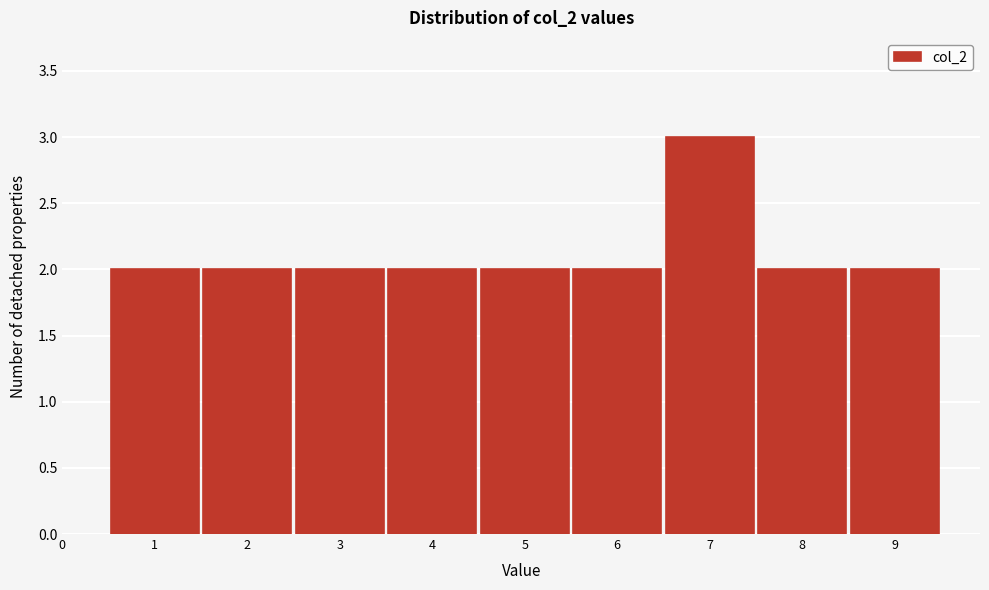

Which range on the x-axis has the tallest bar?

6.5 to 7.5